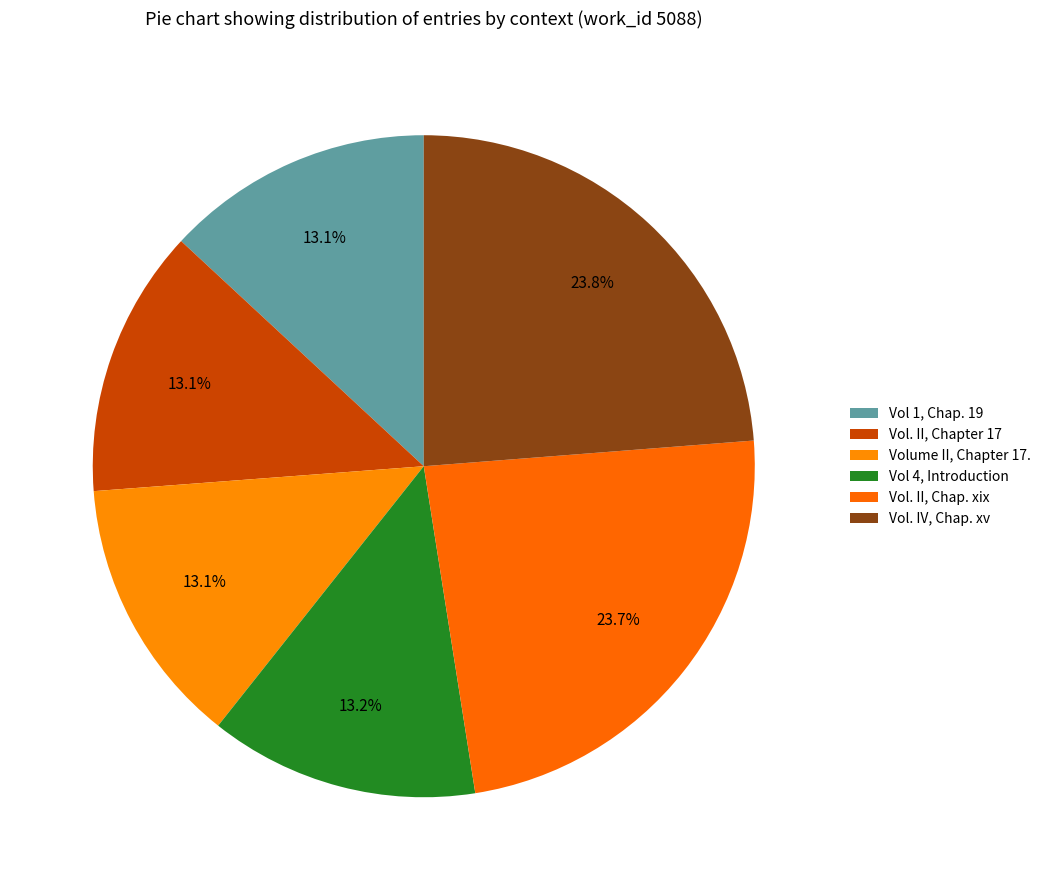

How many slices are in this pie chart?

6